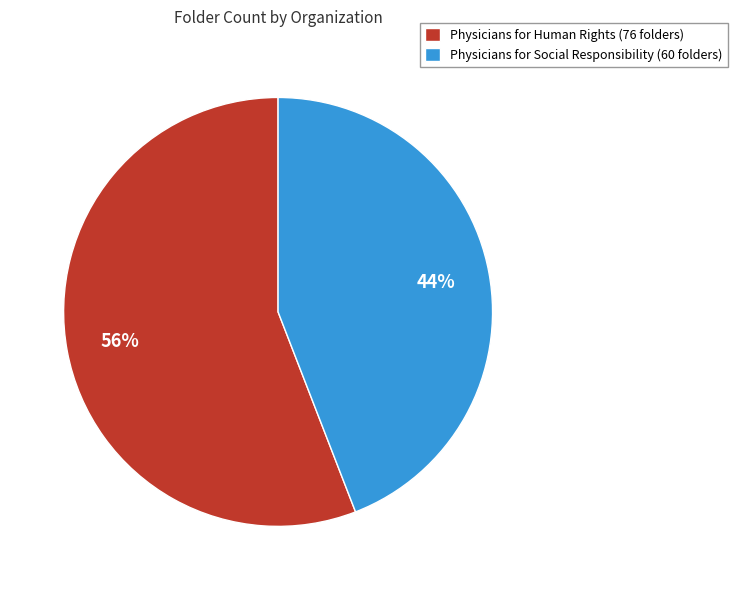

Which slice represents more than half of the pie?

Physicians for Human Rights